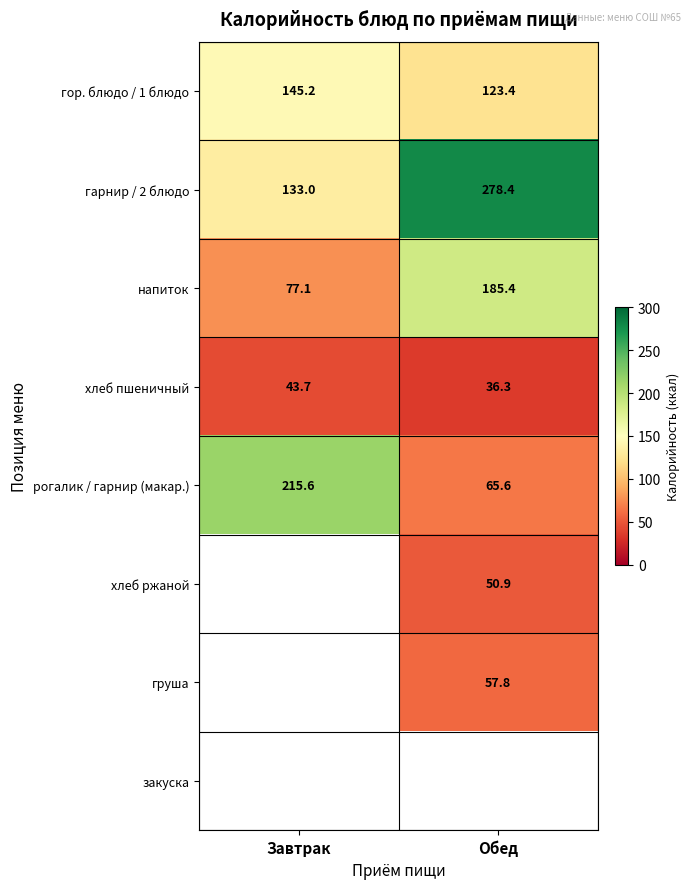

At which label is гор. блюдо / 1 блюдо closest to 134?

Обед